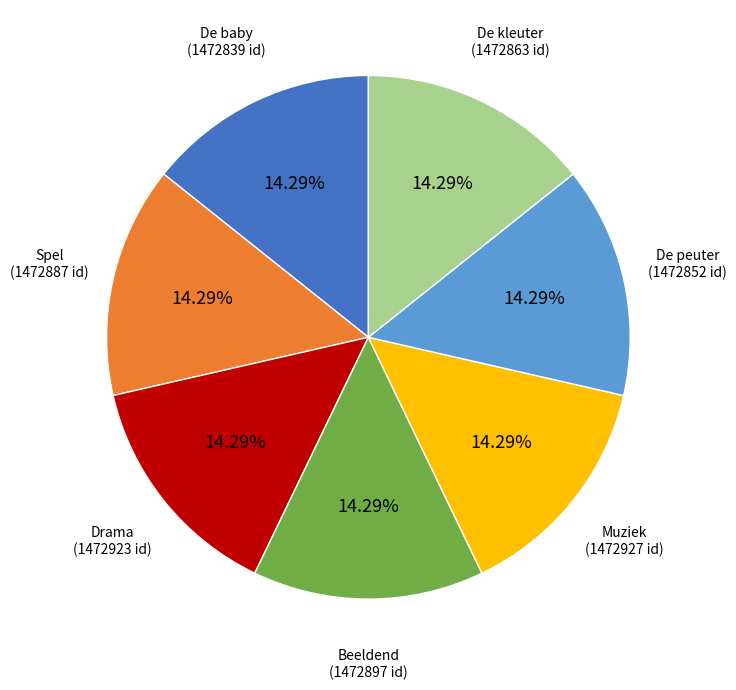

Does any single category account for the majority?

No